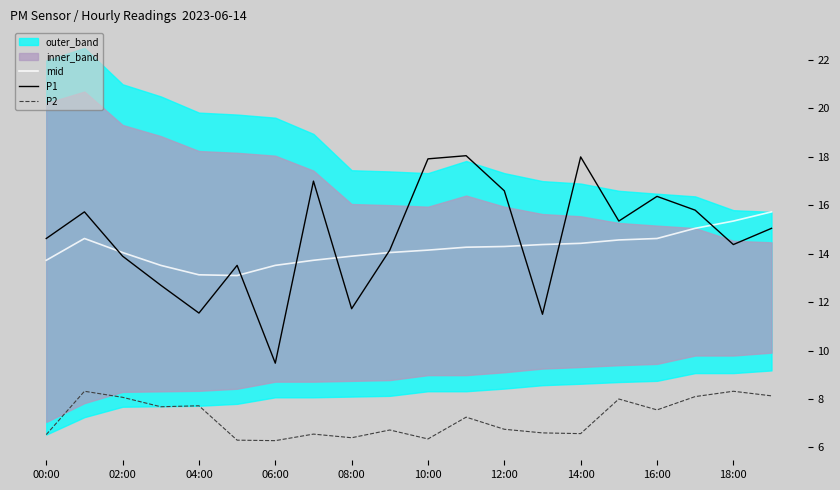

True or false: P2 and P1 intersect in this chart.

False